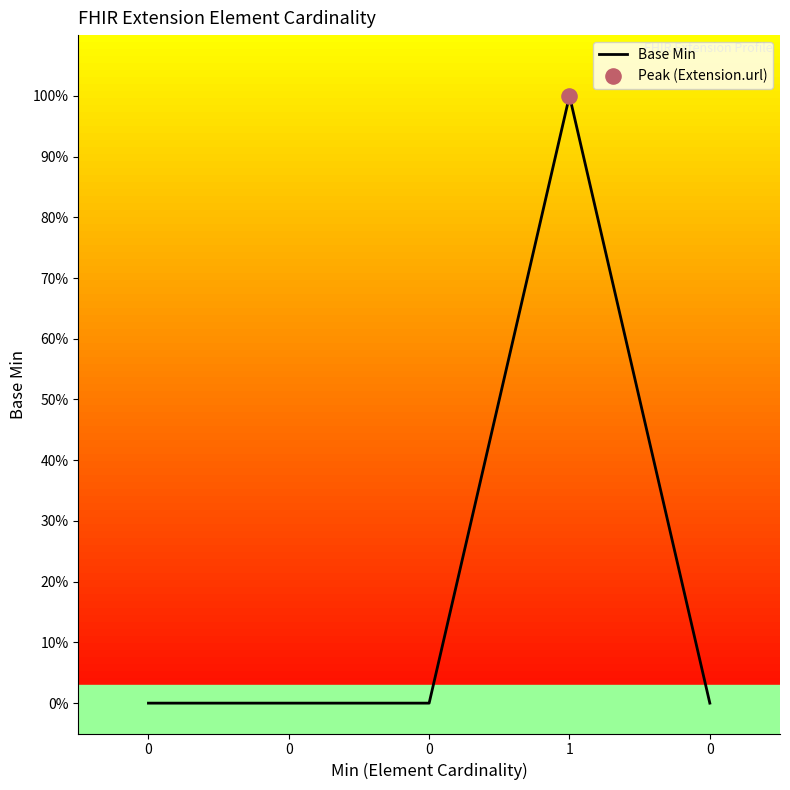

What is the change in value from 1 to 0?

-1